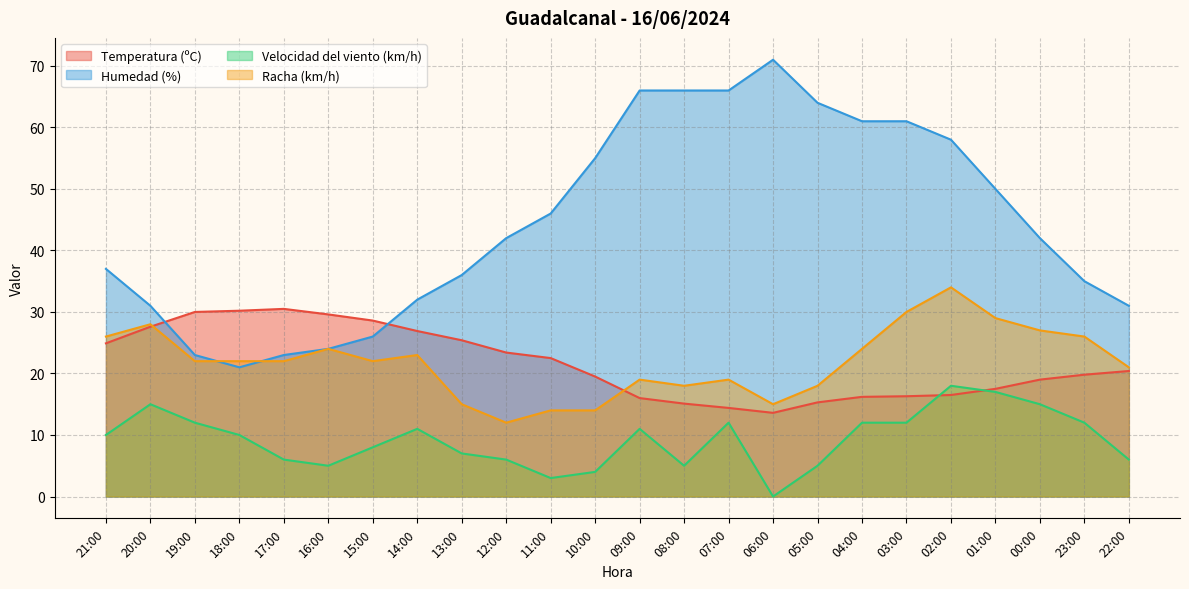

Read the Humedad (%) value at 23:00.

35.0